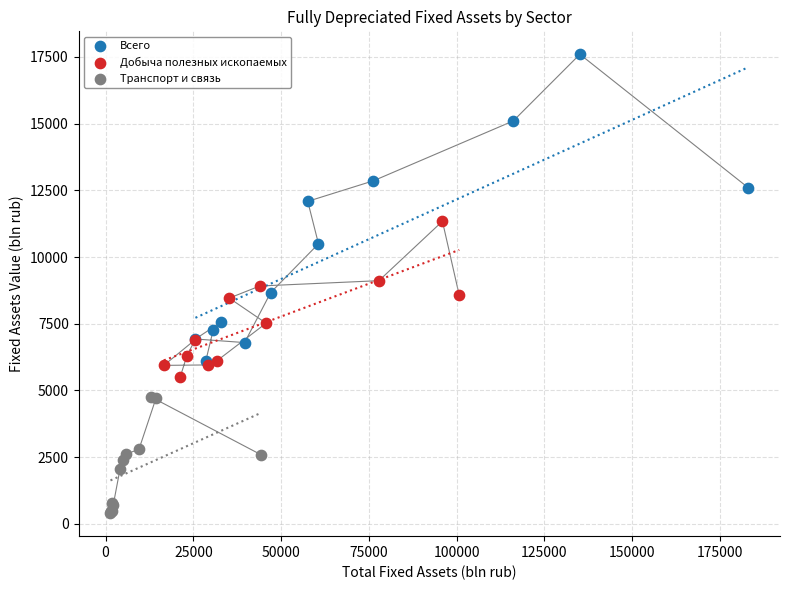

Which series contains the lowest Y value?

Транспорт и связь